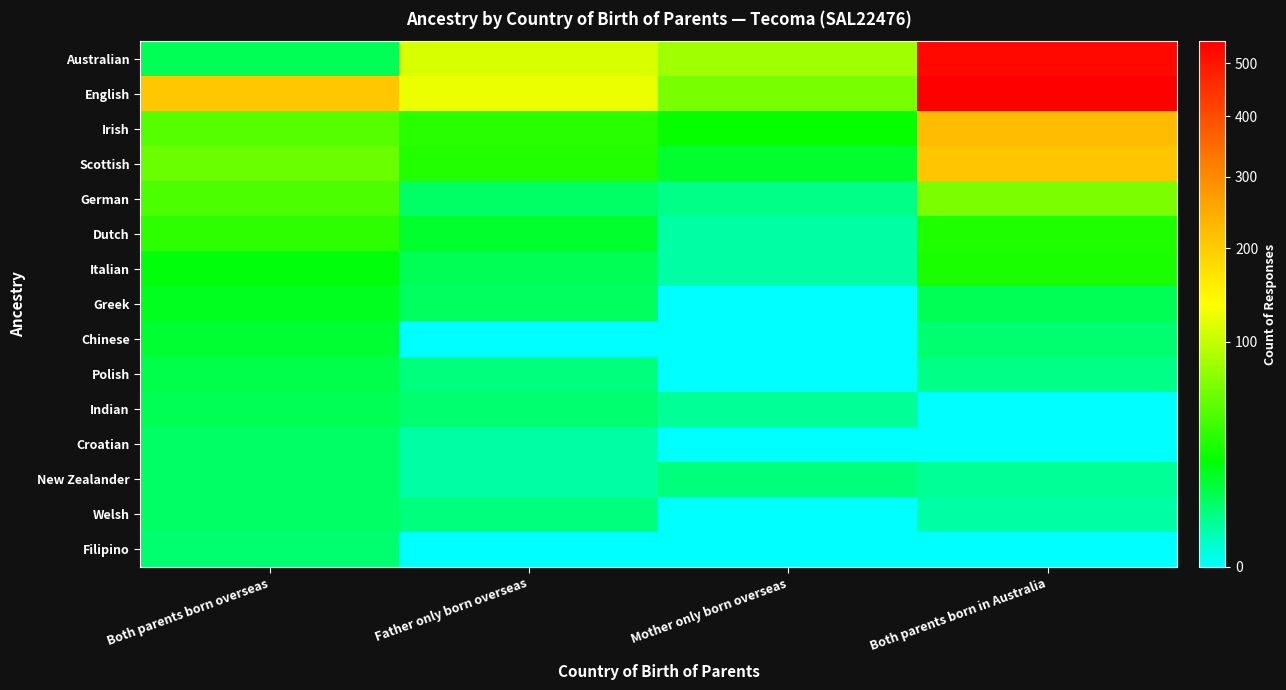

At how many categories does at least one series exceed 480?

1